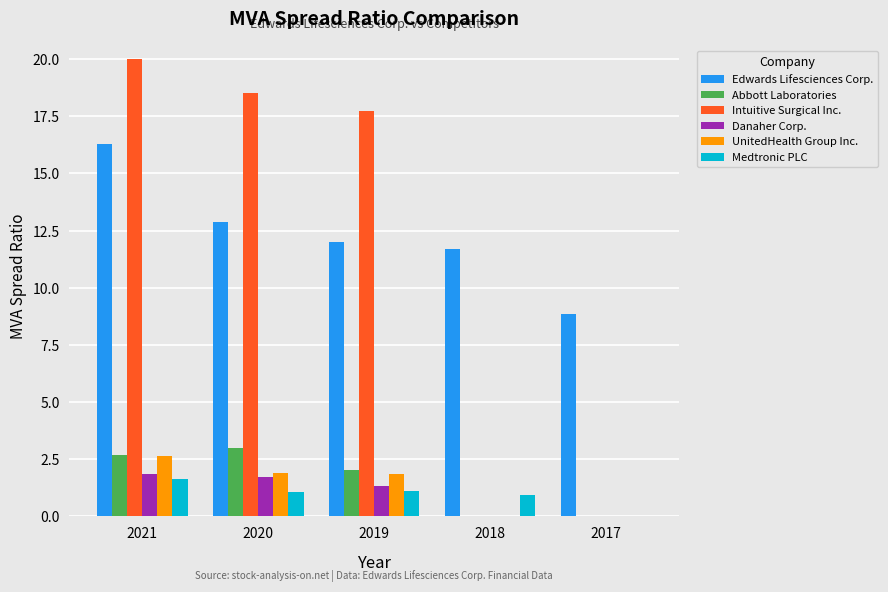

The Abbott Laboratories series shows 3.0 at 2020. True or false?

True